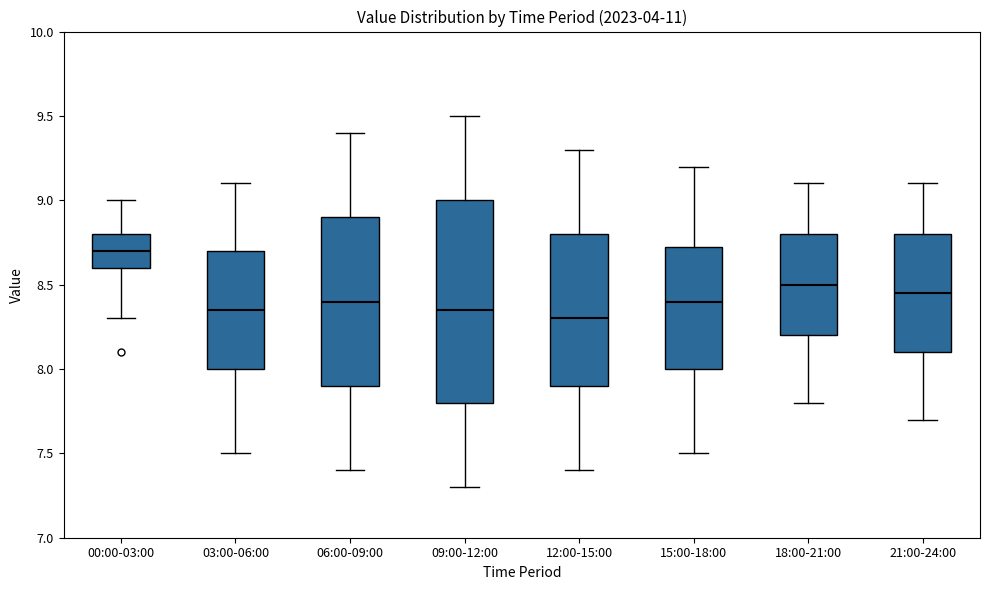

Comparing the boxes themselves (not the whiskers), which one is the tallest?

09:00-12:00